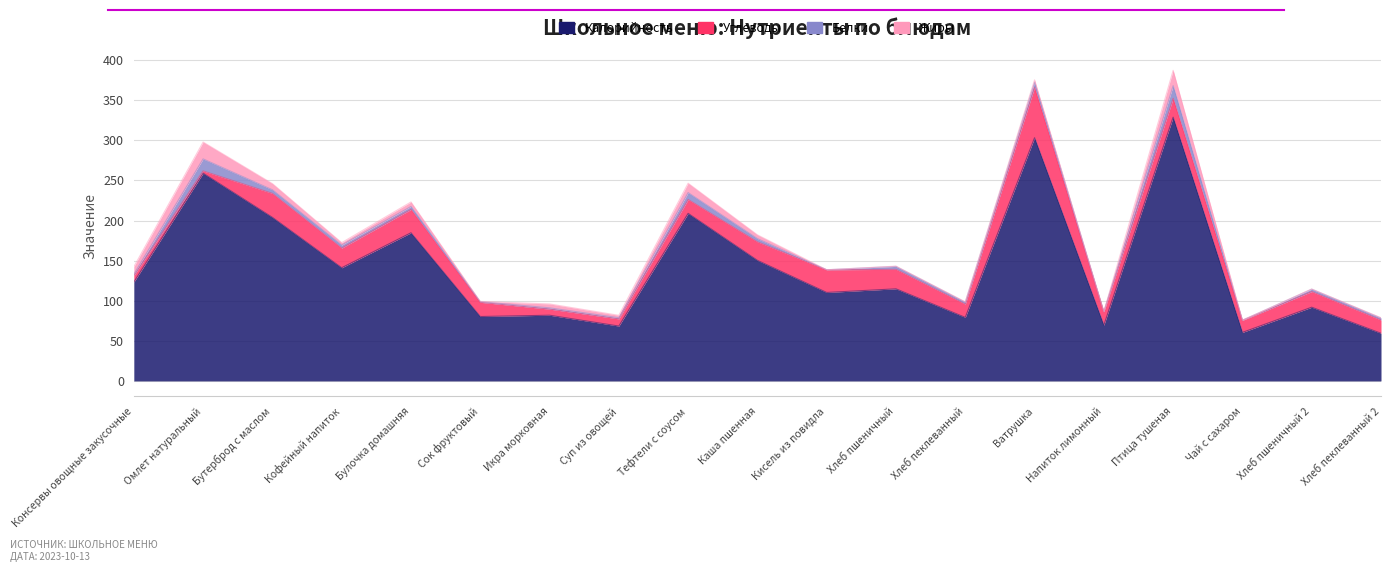

What is the total value across all series at Каша пшенная?

182.1